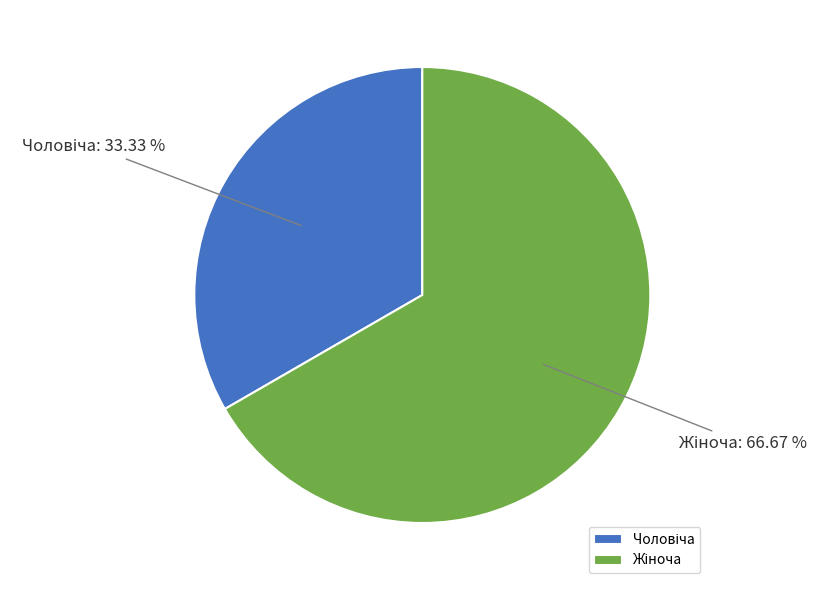

Is there a majority slice in this chart?

Yes